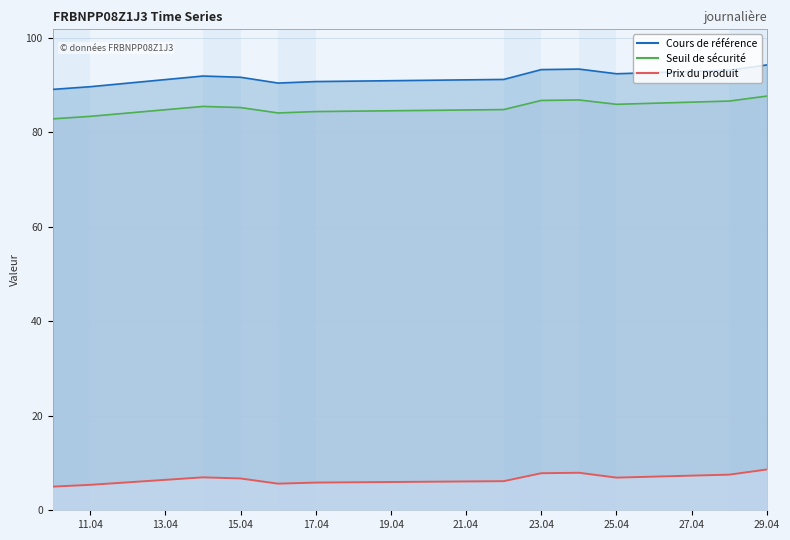

Reading left to right, what are all the values shown in this chart?

Prix du produit: 5.0	5.4	7.0	6.7	5.6	5.9	6.2	7.8	7.9	6.9	7.5	8.6
Seuil de sécurité: 82.8	83.3	85.4	85.2	84.1	84.4	84.8	86.7	86.8	85.9	86.6	87.6
Cours de référence: 89.0	89.6	91.9	91.6	90.4	90.7	91.2	93.2	93.3	92.4	93.1	94.2